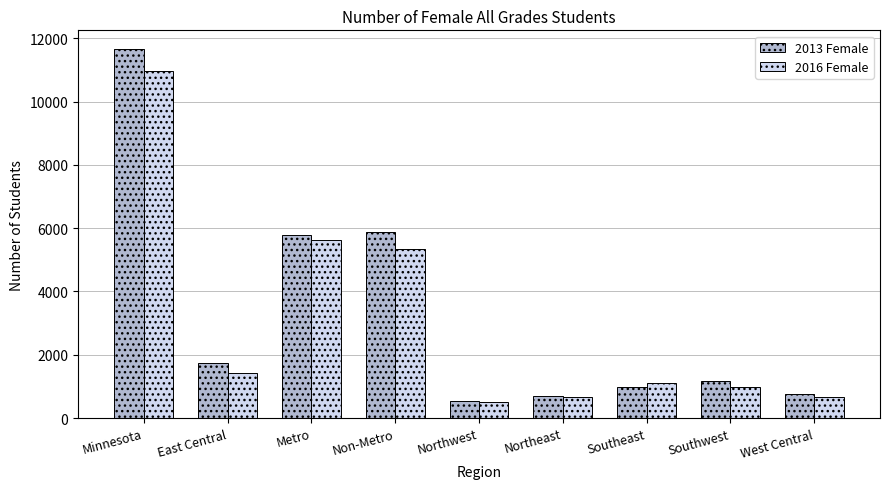

What is the total value across all series at Northwest?

1051